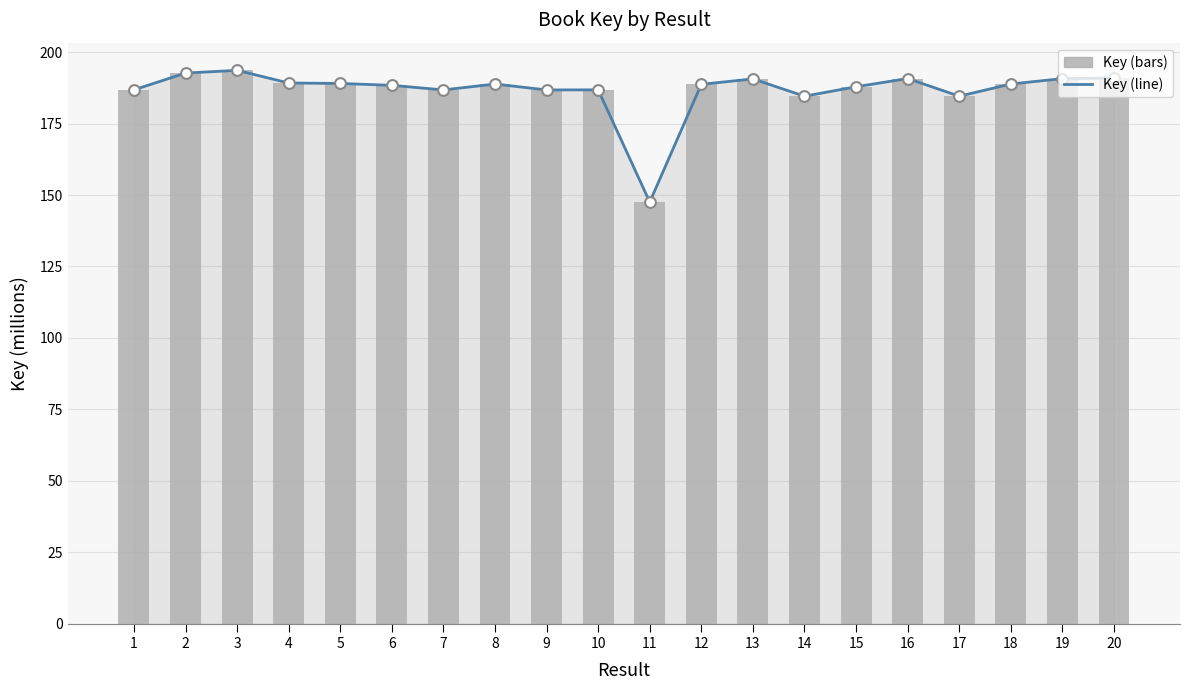

At which category is the sum across all series the highest?

3